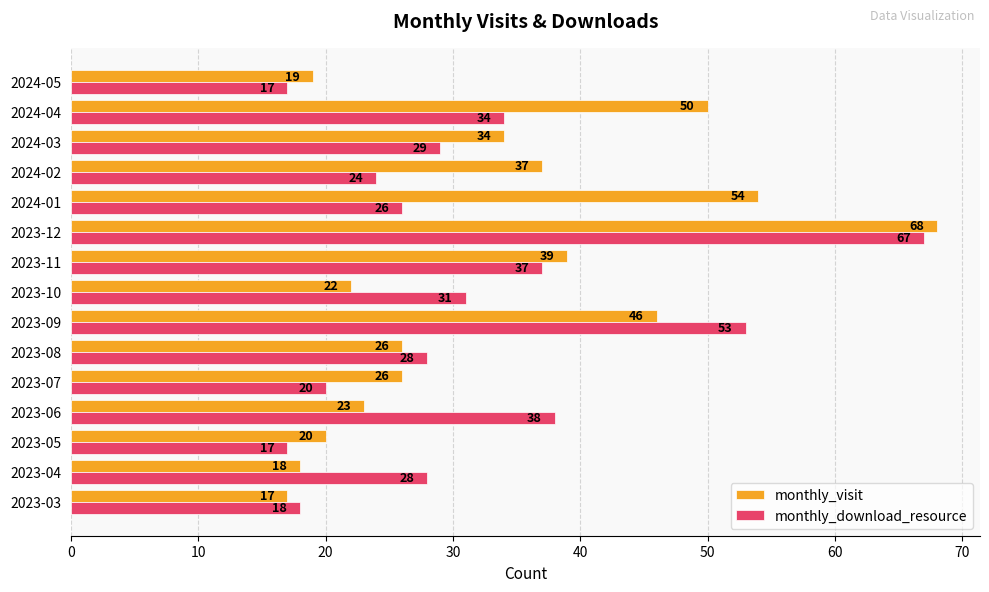

At which category is the sum across all series the highest?

2023-12